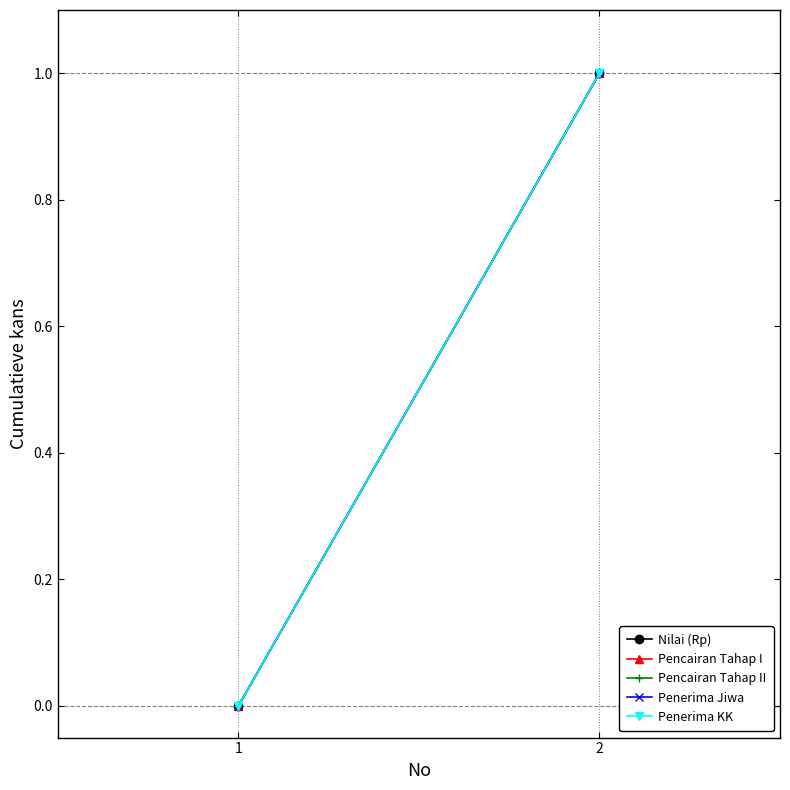

The Pencairan Tahap I series shows 0 at 1. True or false?

True